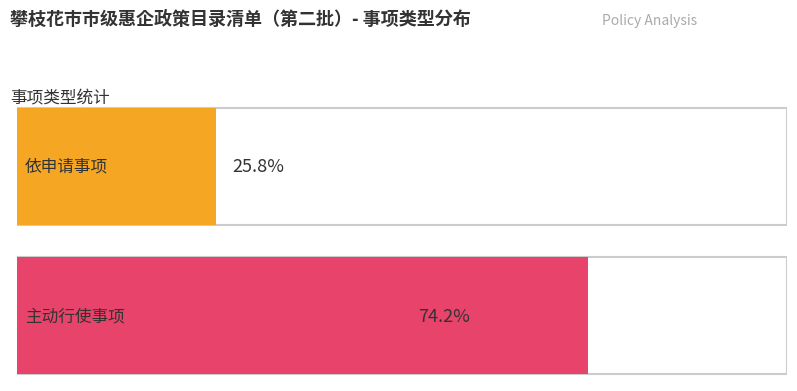

What are all the series names shown in the legend?

依申请事项, 主动行使事项